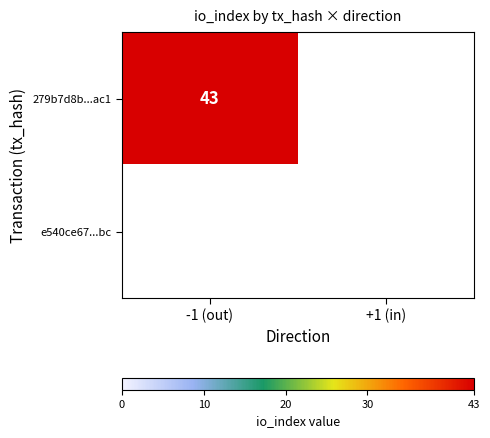

Between direction and io_index, which is larger?

io_index